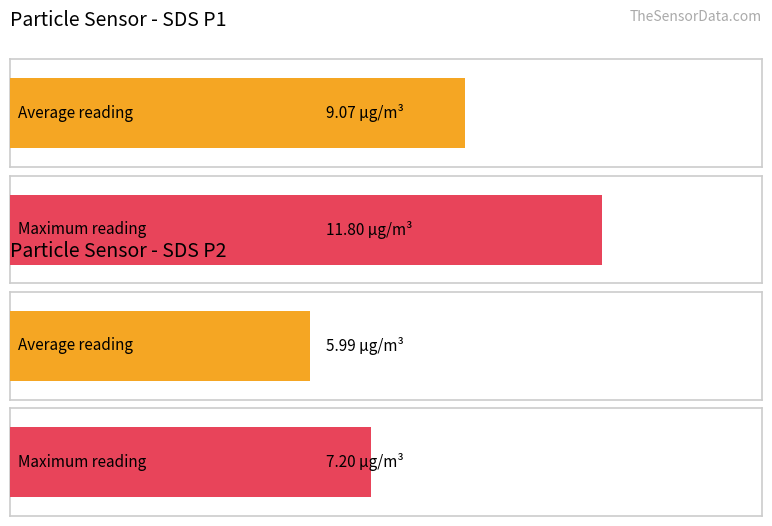

Rank the series at 00:22 from lowest to highest value.

SDS_P2, SDS_P1